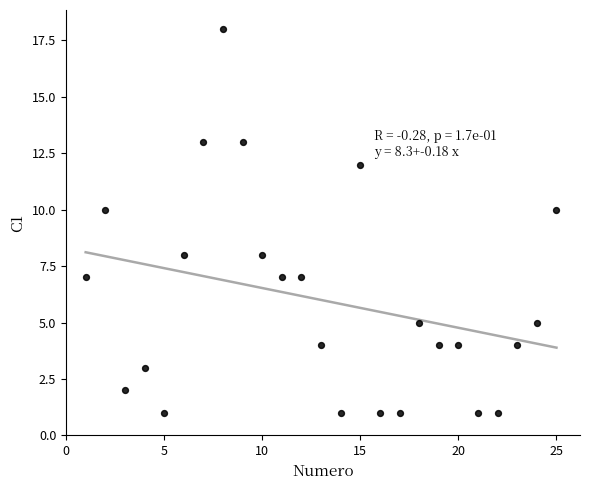

What is the range of X values (max minus min)?

24